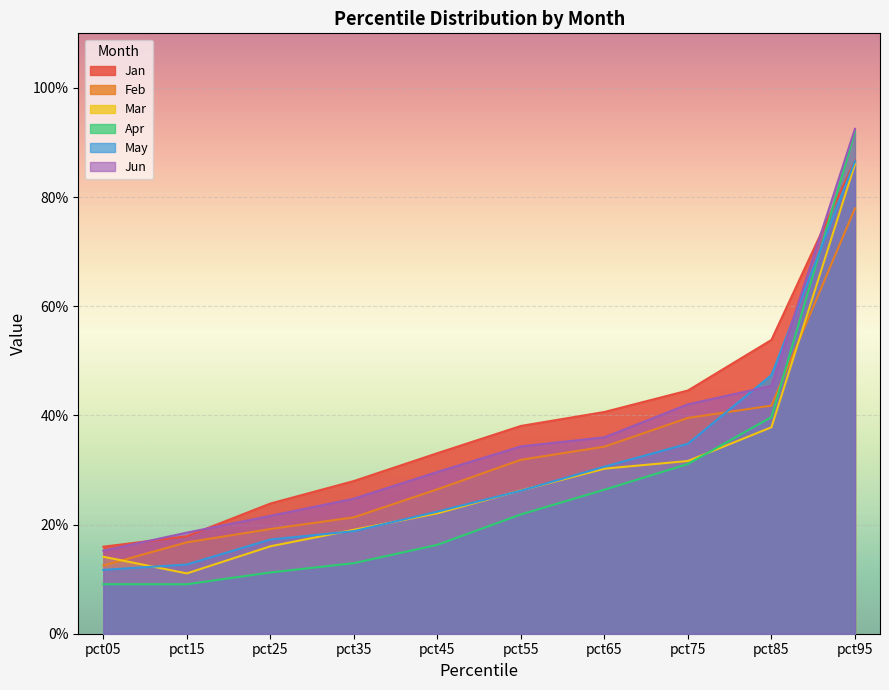

How many distinct data groups are displayed?

6